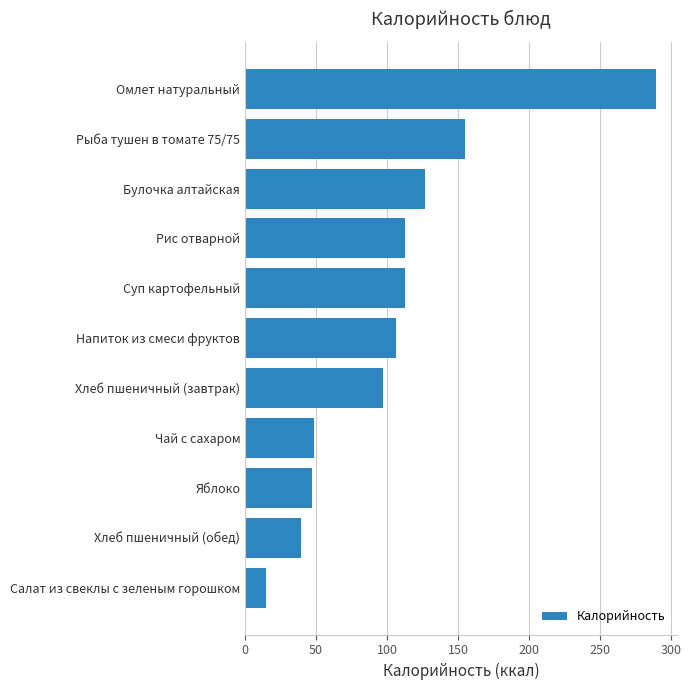

True or false: the data shows 126.6 at Булочка алтайская.

True